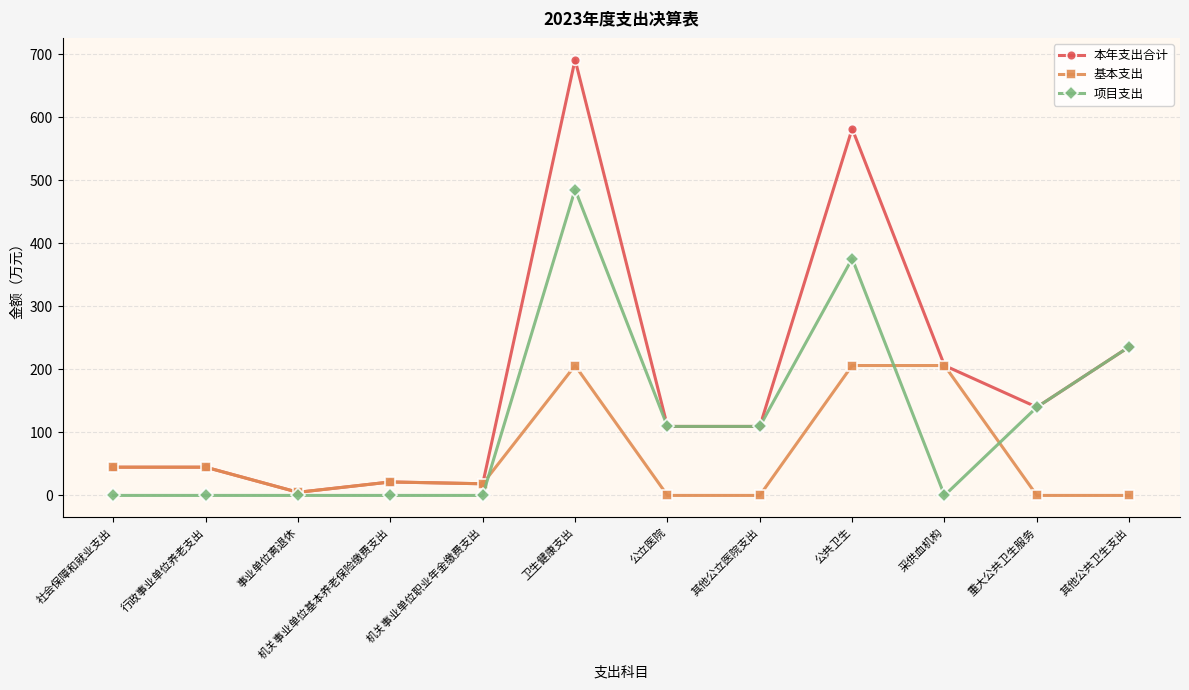

Which series has the largest total across all categories?

本年支出合计